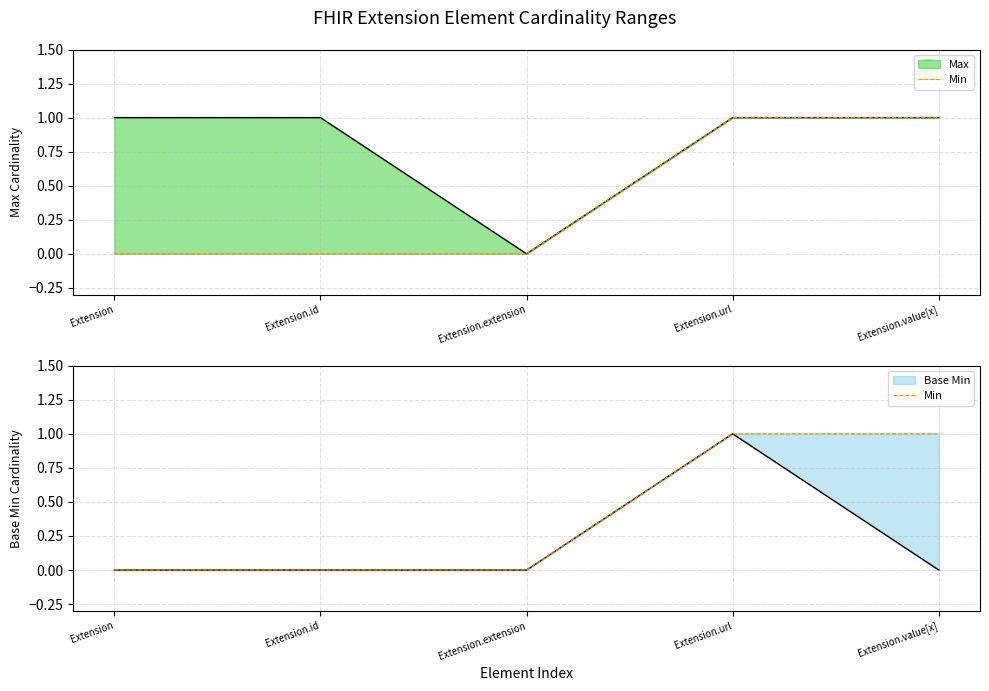

Does the chart display data point markers on the line(s)?

No